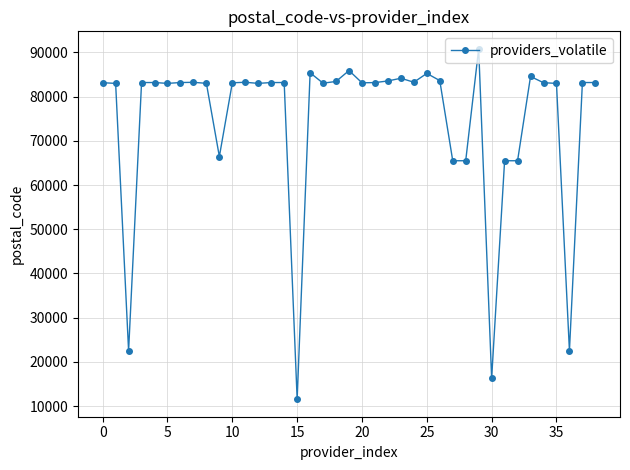

True or false: there are more than 2 points higher than both neighbors.

True